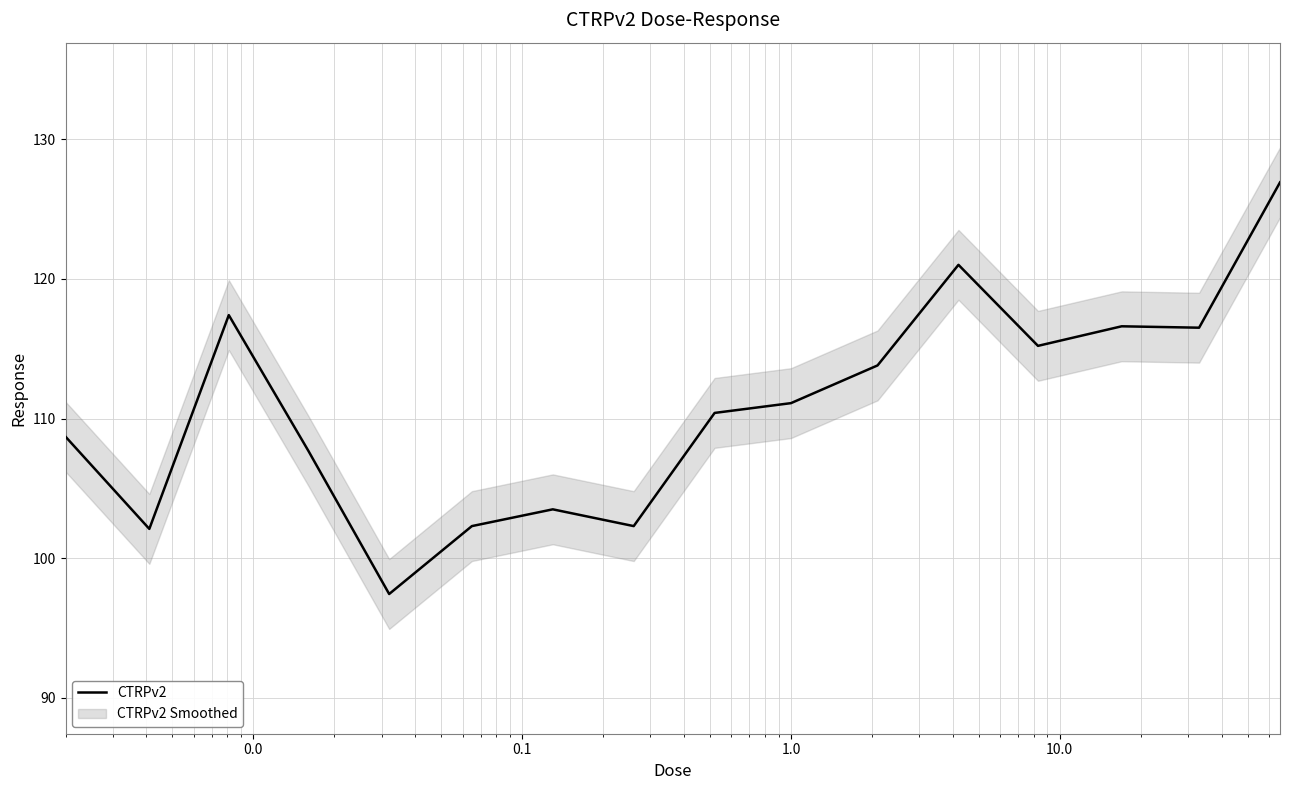

What is the lowest value of the CTRPv2 series?

97.4